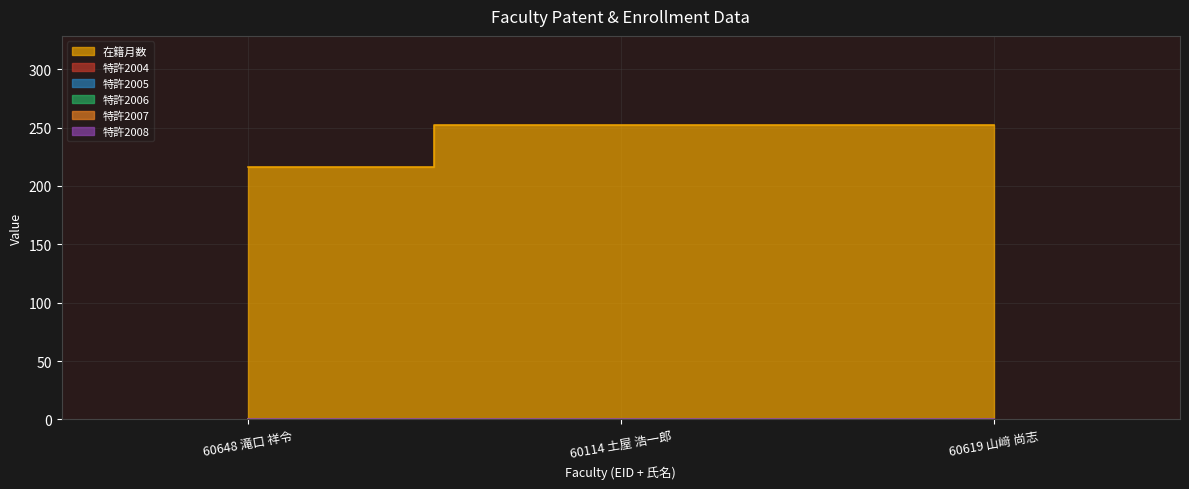

Which series has the largest range (max minus min)?

在籍月数